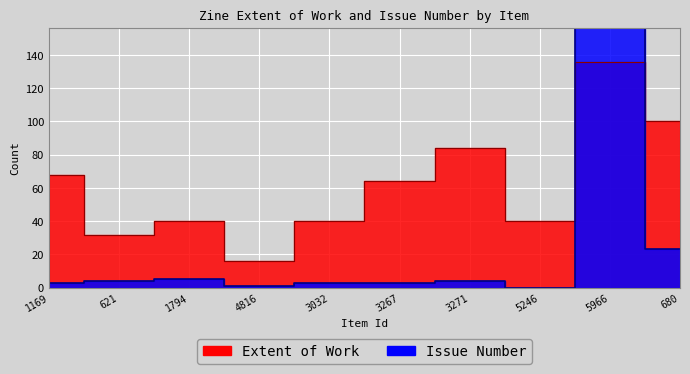

What is the minimum value for Extent of Work?

16